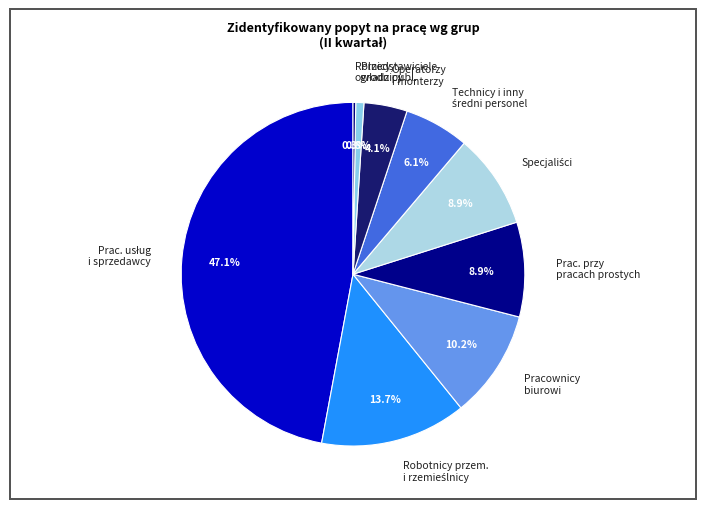

What portion of the pie excludes Operatorzy i monterzy?

95.9%